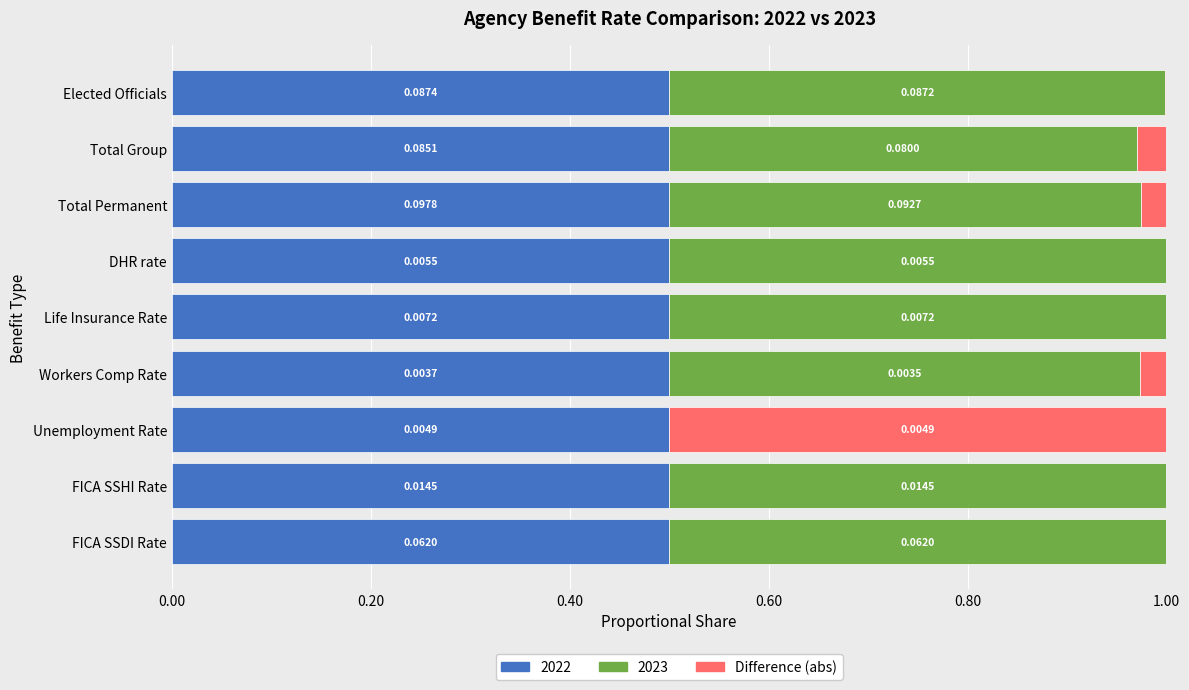

What is the total value across all series at Life Insurance Rate?

1.0